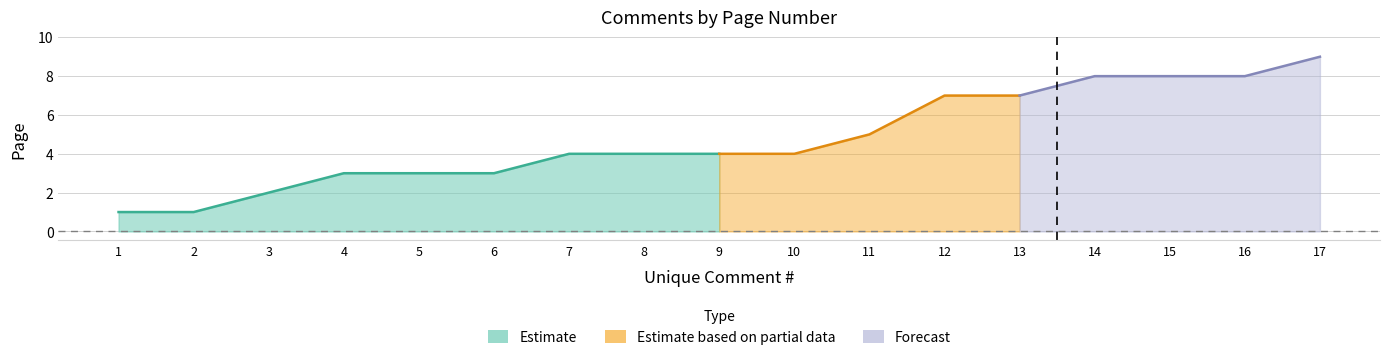

Which label corresponds to the smallest value in the chart?

1